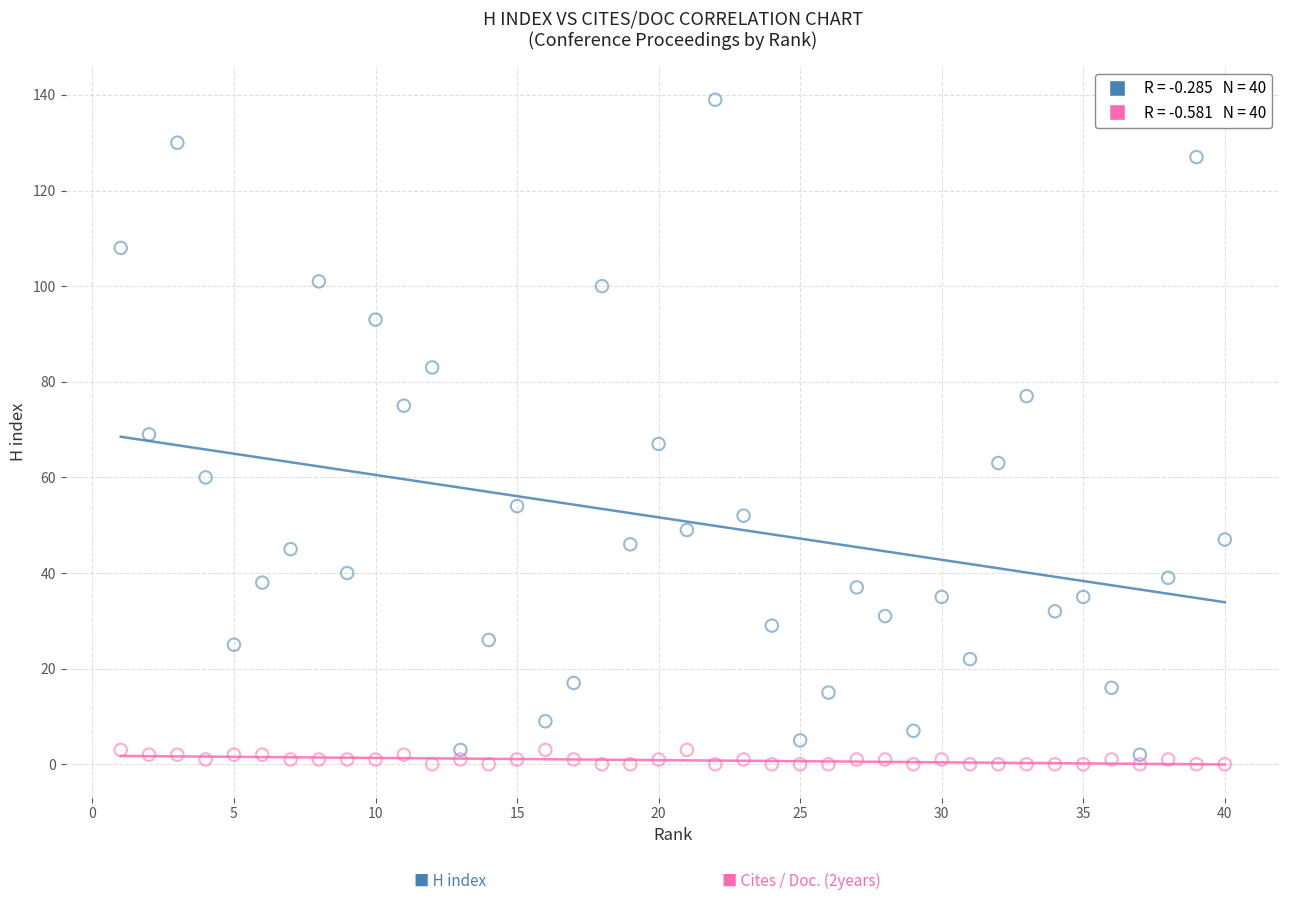

Across all data points, what is the range of X values (max minus min)?

39